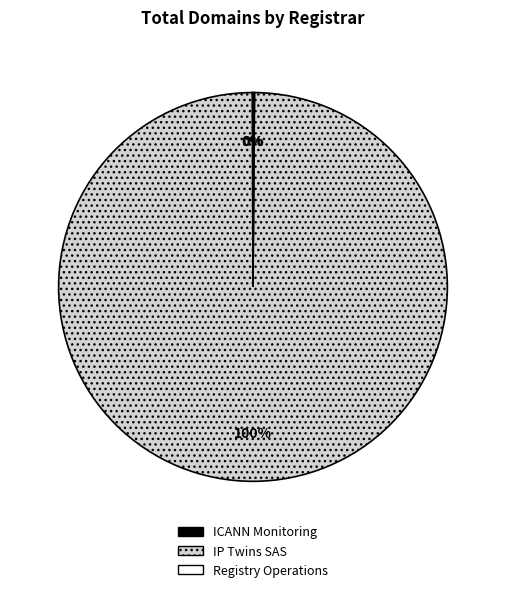

The IP Twins SAS slice represents 86% of the pie. True or false?

False